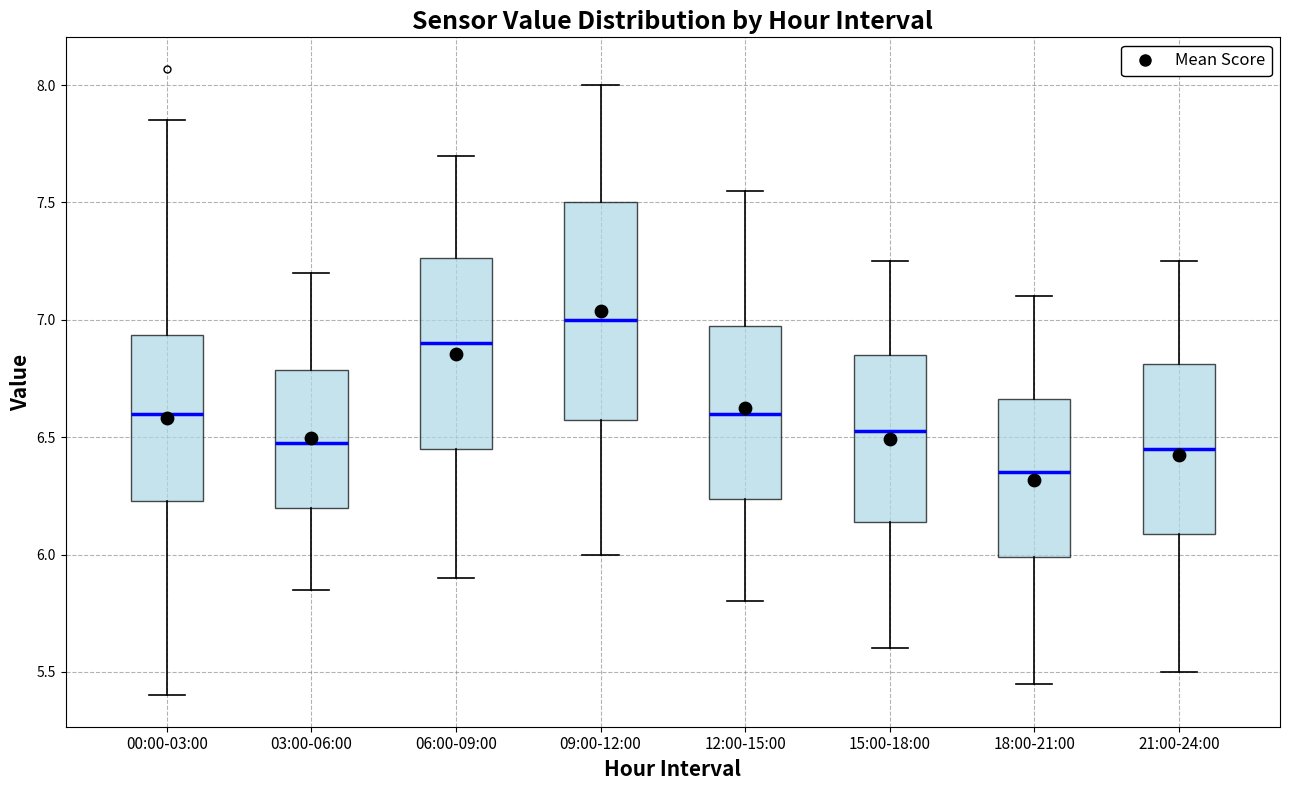

Where is the lower edge of the box for 21:00-24:00 on the y-axis? The values are not printed on the chart, so give them approximately, as read against the axis.

6.10